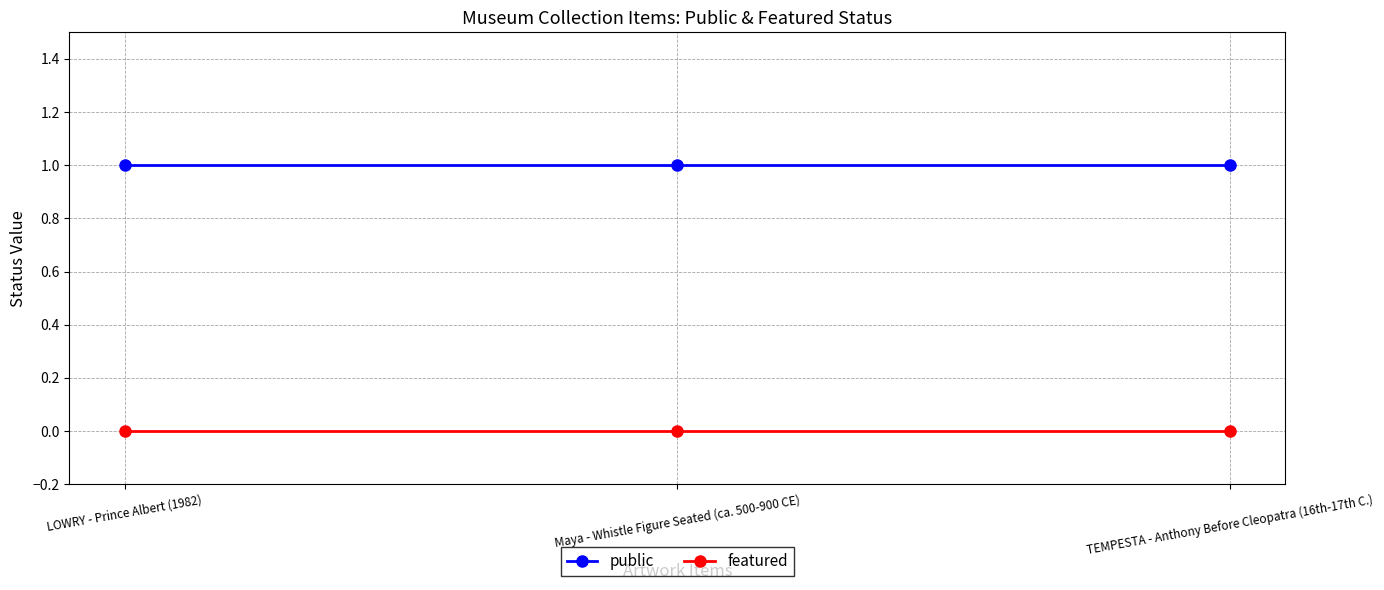

List the series in order of their overall mean, highest first.

public, featured